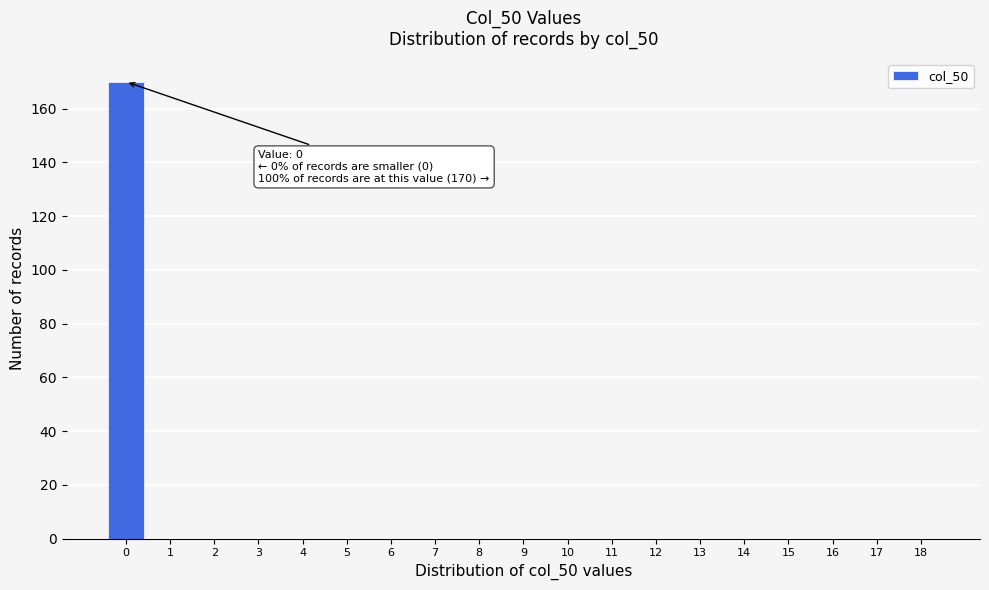

Reading right to left, list all the values displayed in this chart.

18=0	17=0	16=0	15=0	14=0	13=0	12=0	11=0	10=0	9=0	8=0	7=0	6=0	5=0	4=0	3=0	2=0	1=0	0=170